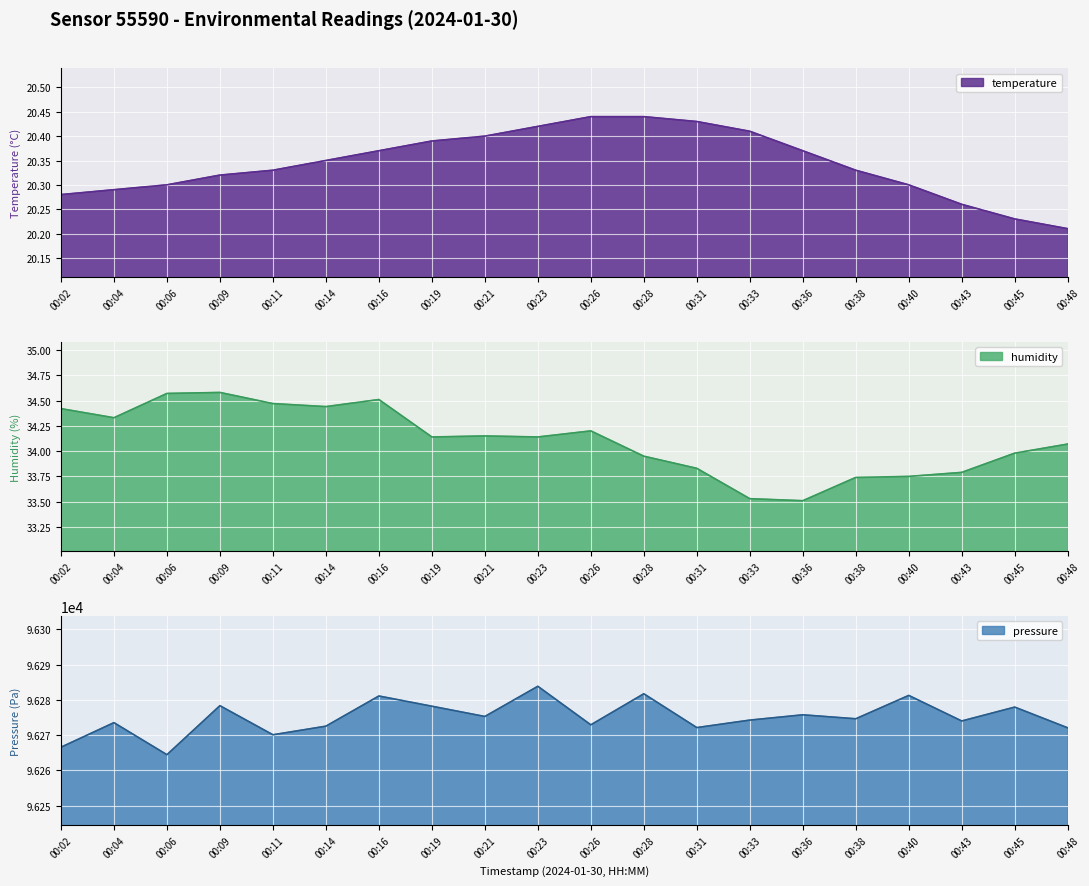

True or false: pressure_norm and temperature cross at least once.

False